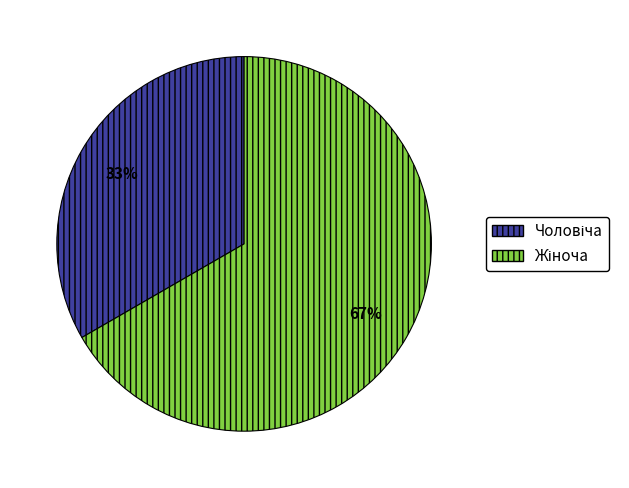

To the nearest percent, what is the average slice percentage?

50%